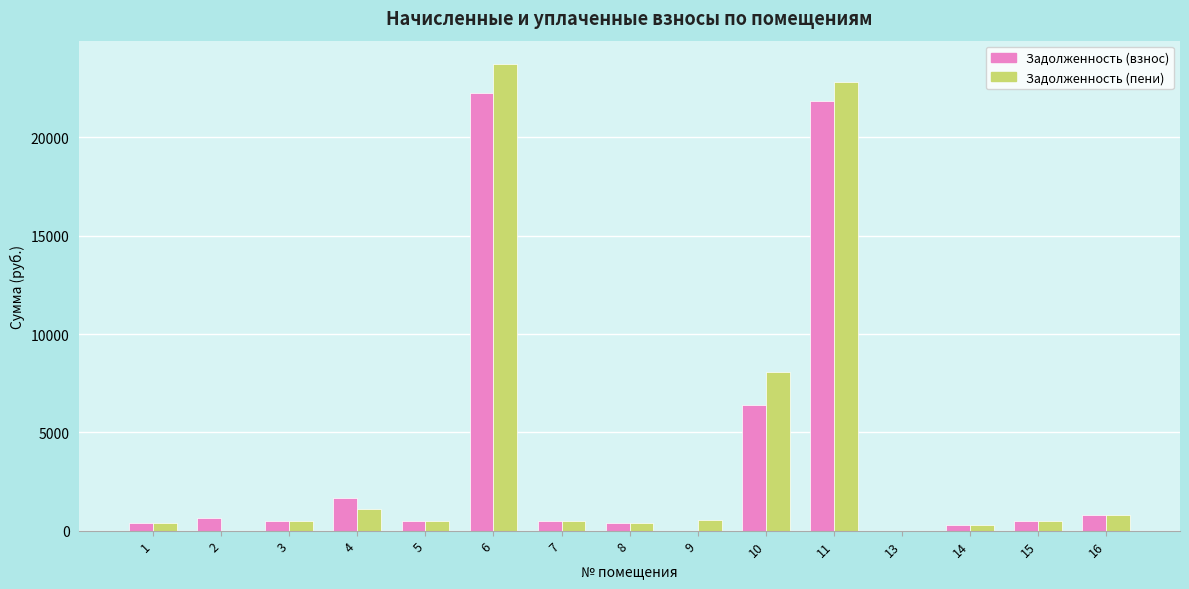

The value of Задолженность (пени) at 2 is -15367.6. True or false?

False